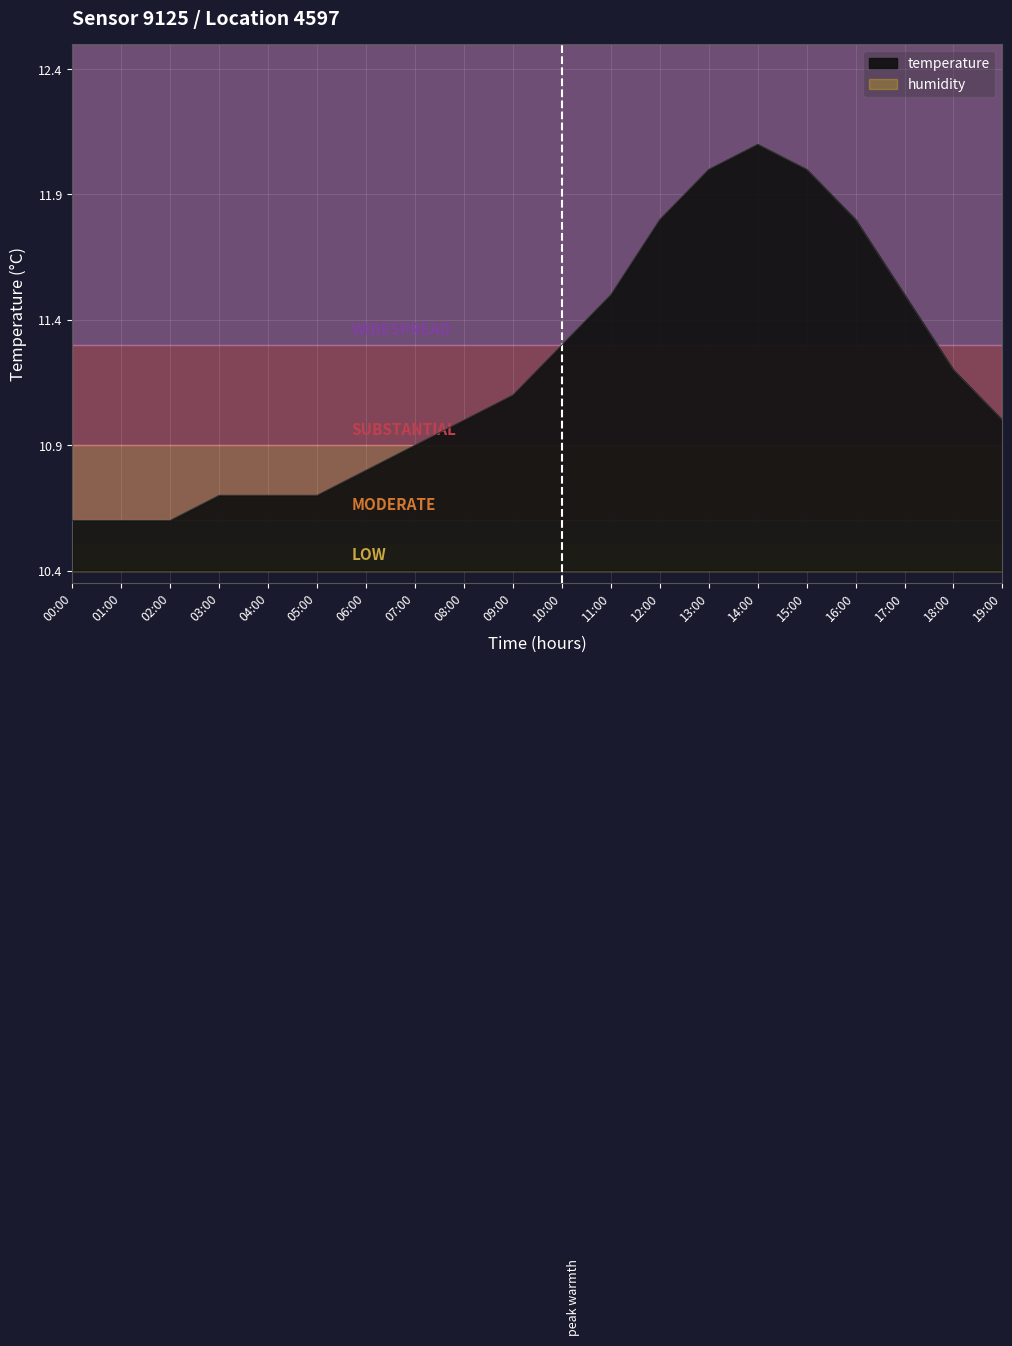

True or false: the data shows 19.3 at 06:00.

False